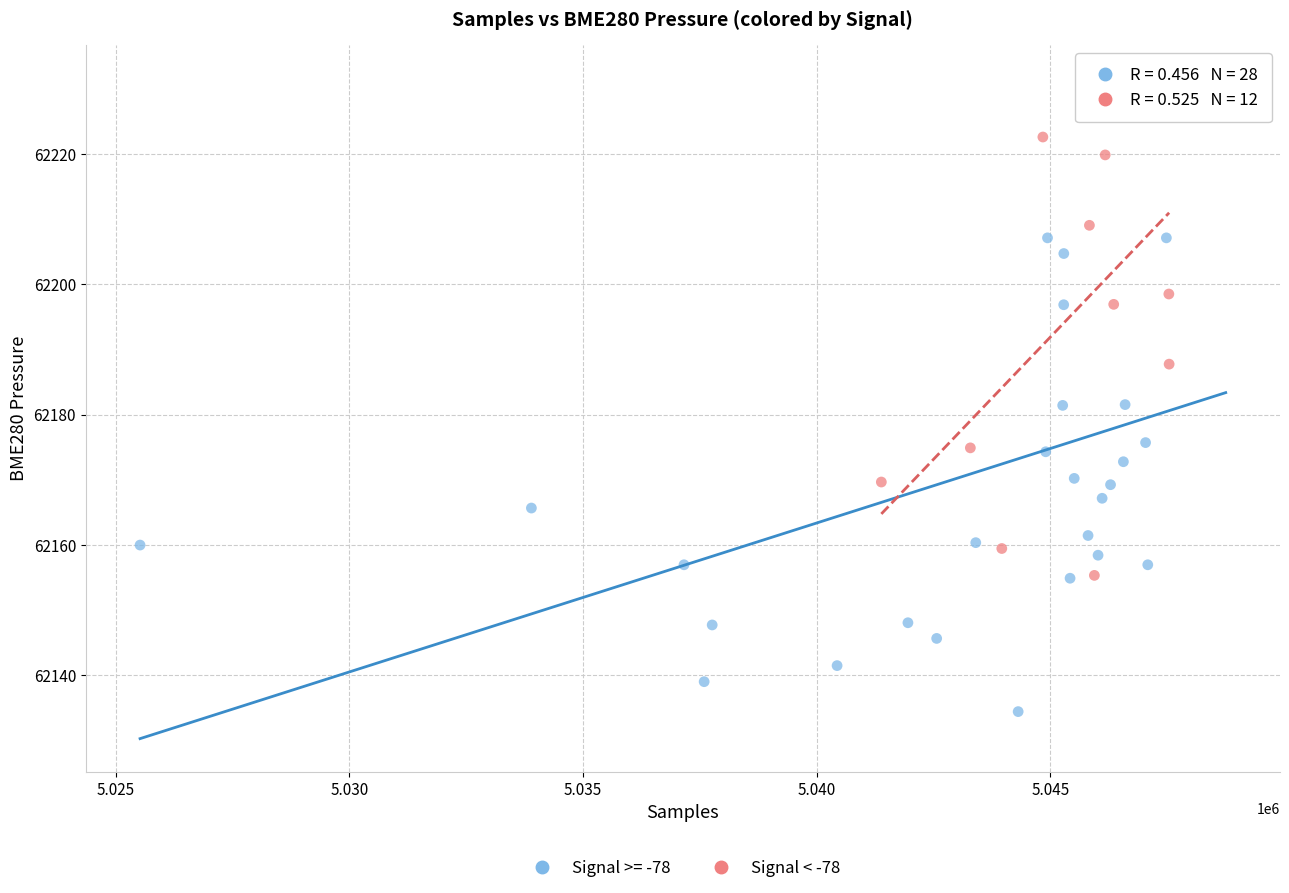

Which series has the widest spread of Y values?

Signal >= -78